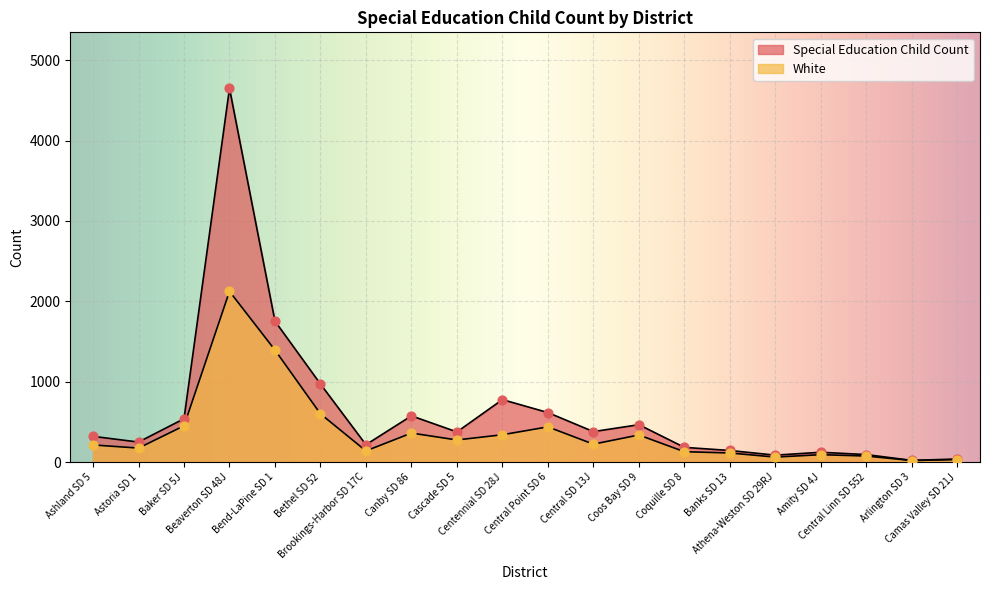

What are all the series names shown in the legend?

Special Education Child Count, White